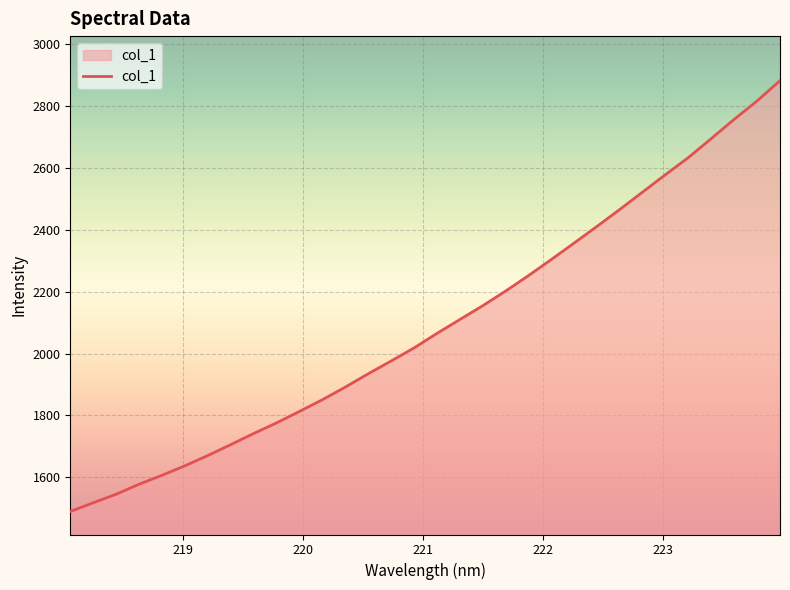

What is the difference between the maximum and minimum values?

1393.7